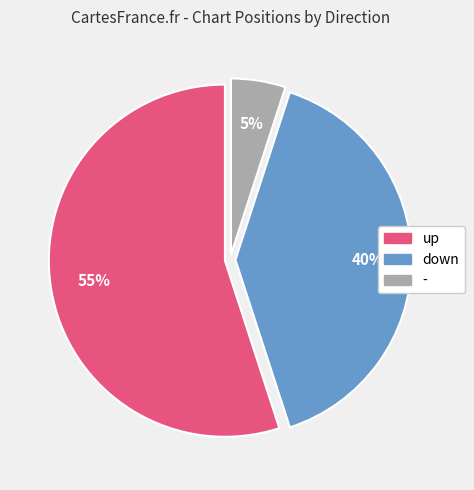

Is it true that down is 40% of the pie?

True